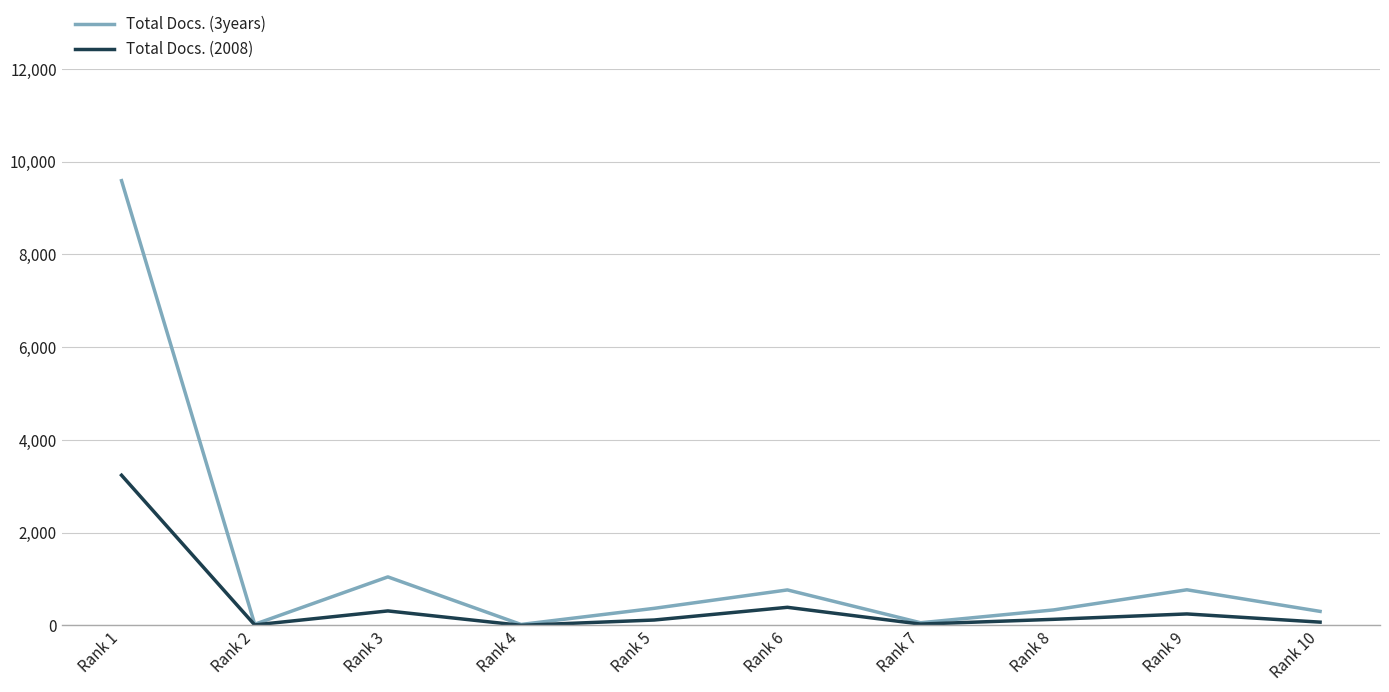

Which series has the largest total across all categories?

Total Docs. (3years)